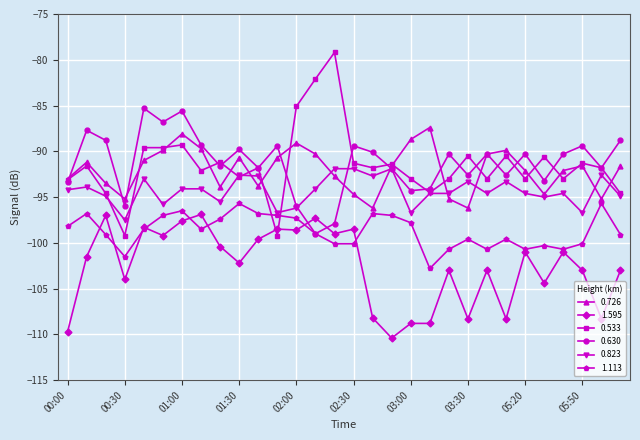

What are all the series names shown in the legend?

0.726, 1.595, 0.533, 0.630, 0.823, 1.113